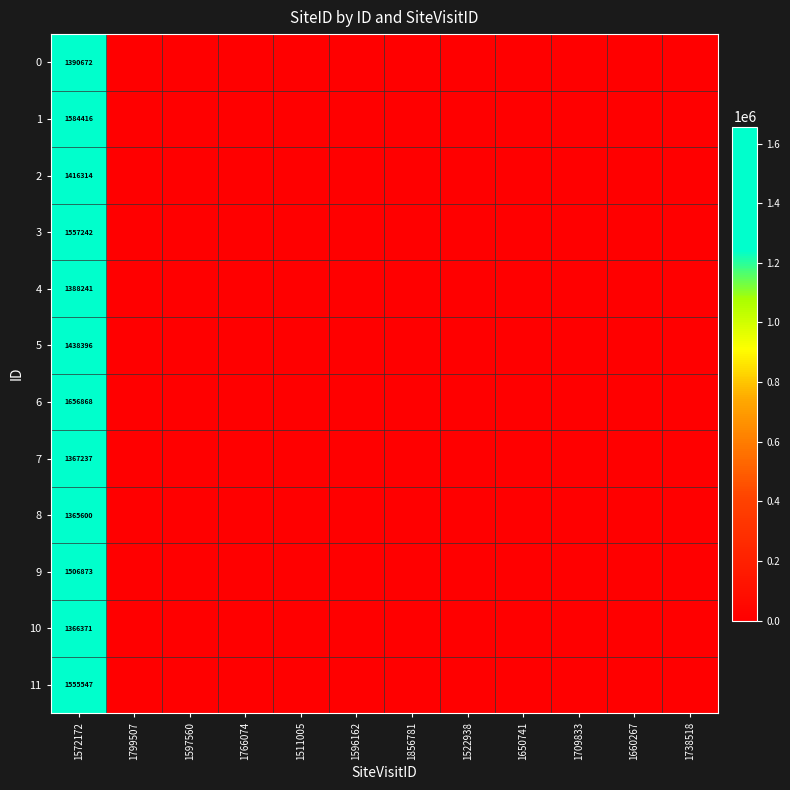

At which category does the chart reach its minimum across all series?

1799507